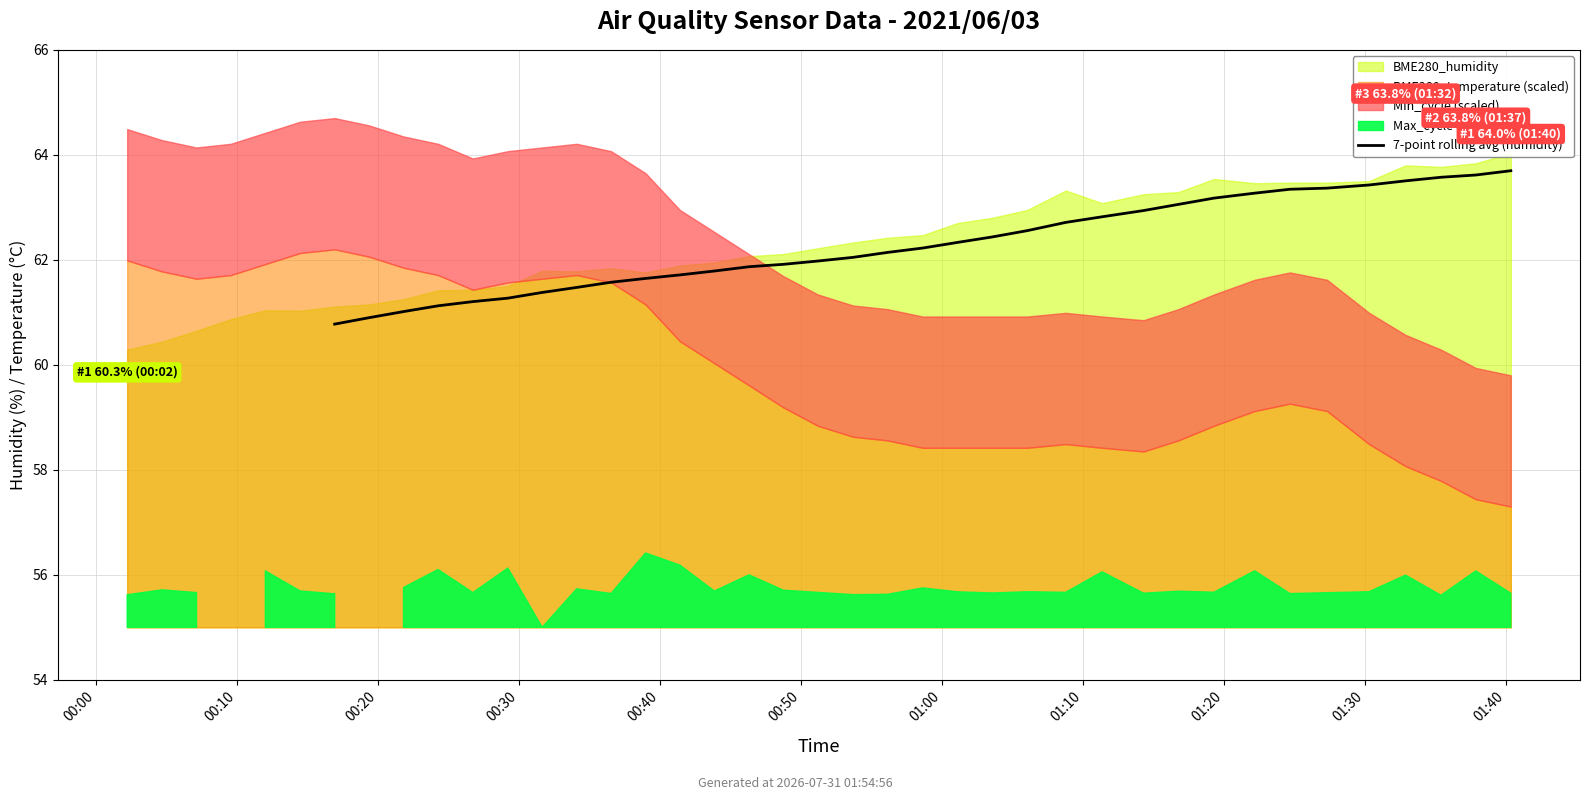

What is the difference between the second highest and second lowest values?

2.7